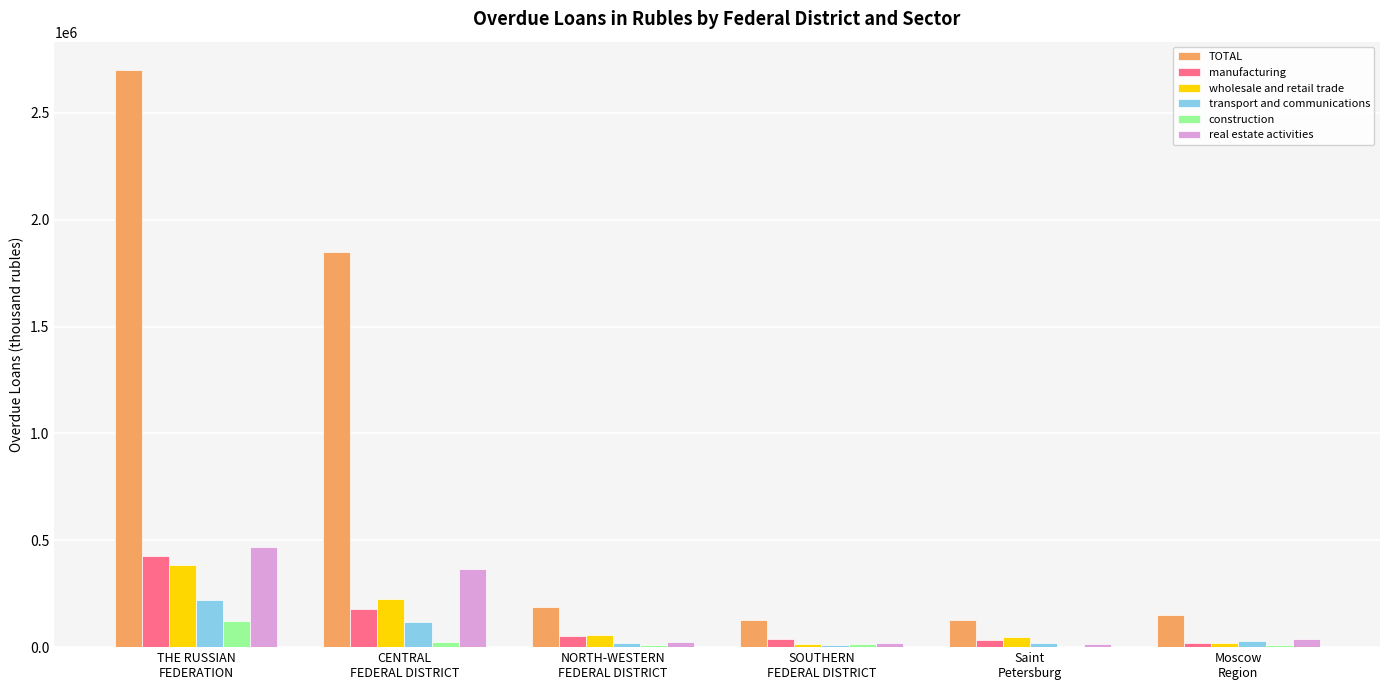

What is the approximate value of wholesale and retail trade at NORTH-WESTERN
FEDERAL DISTRICT, to the nearest 100?

59000